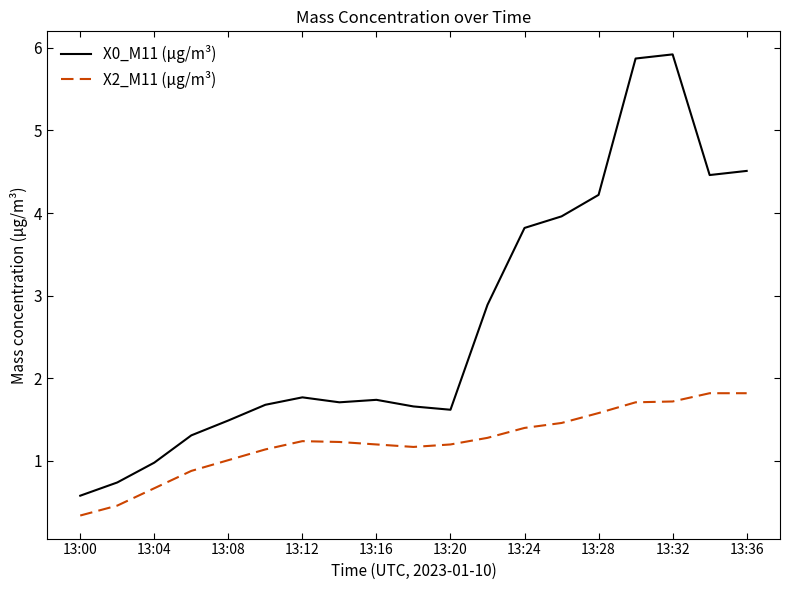

List the series in order of their peak value, lowest first.

X2_M11 (μg/m³), X0_M11 (μg/m³)